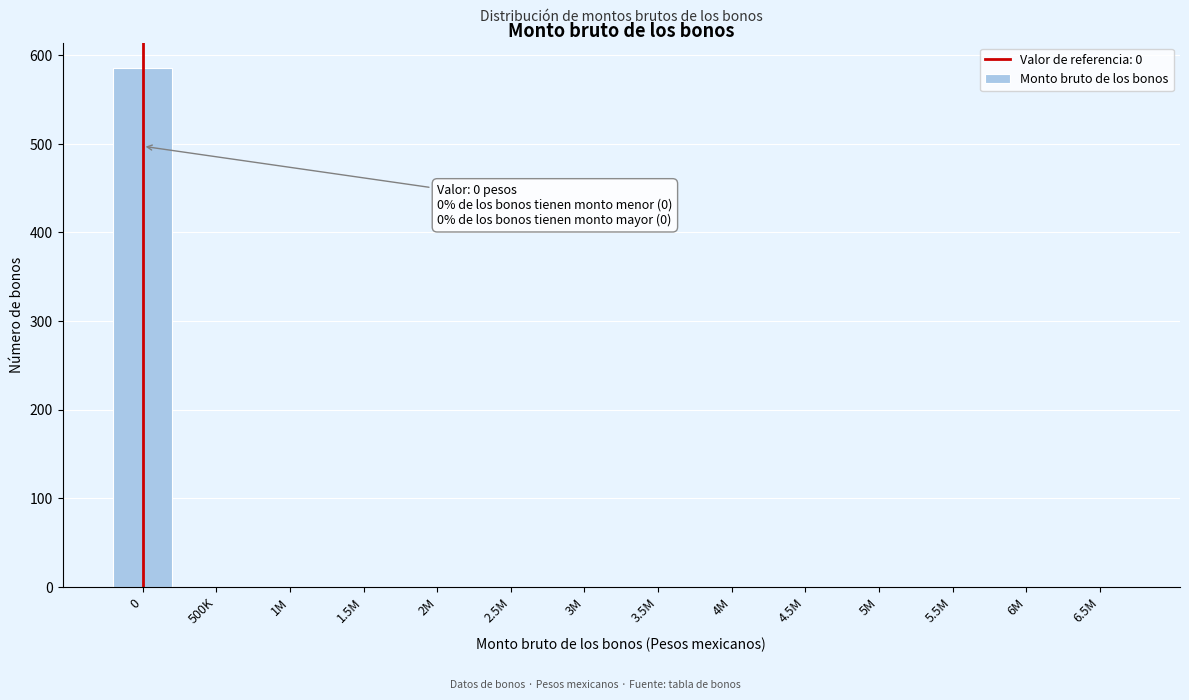

Reading right to left, extract all data points from this chart.

6.5M=0	6M=0	5.5M=0	5M=0	4.5M=0	4M=0	3.5M=0	3M=0	2.5M=0	2M=0	1.5M=0	1M=0	500K=0	0=585